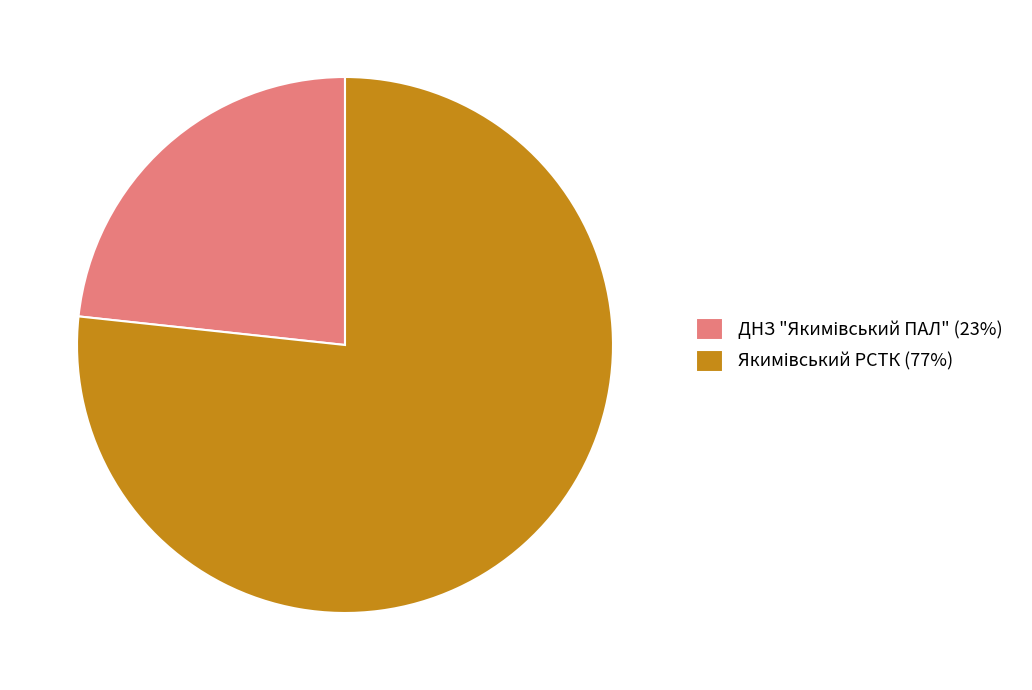

How many slices are in this pie chart?

2